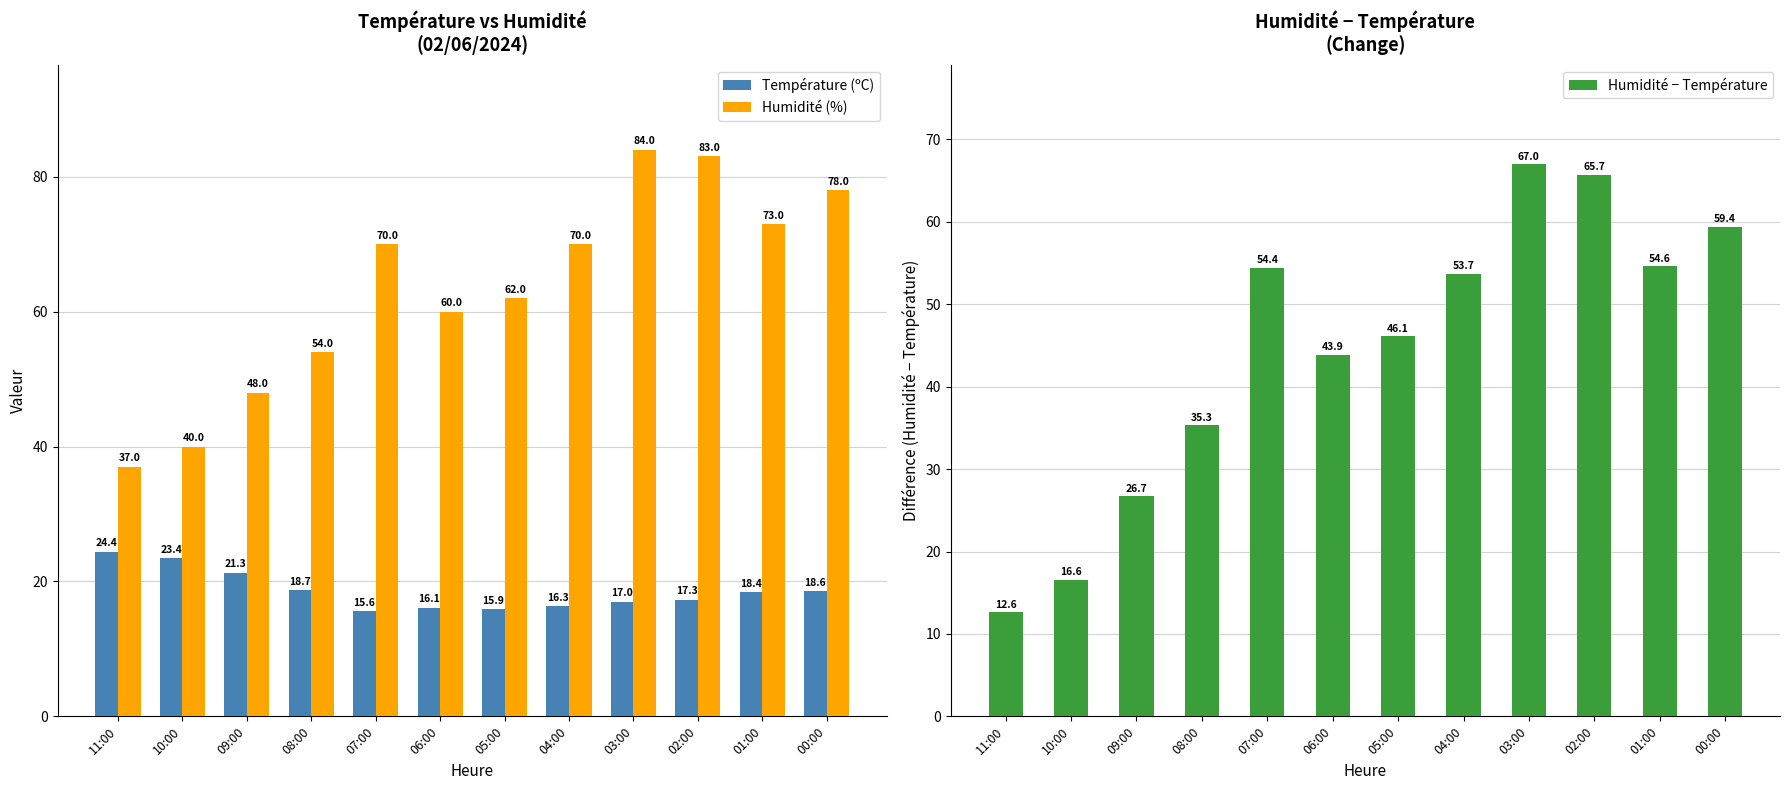

Rank the series at 11:00 from highest to lowest value.

Humidité (%), Température (ºC), Humidité − Température